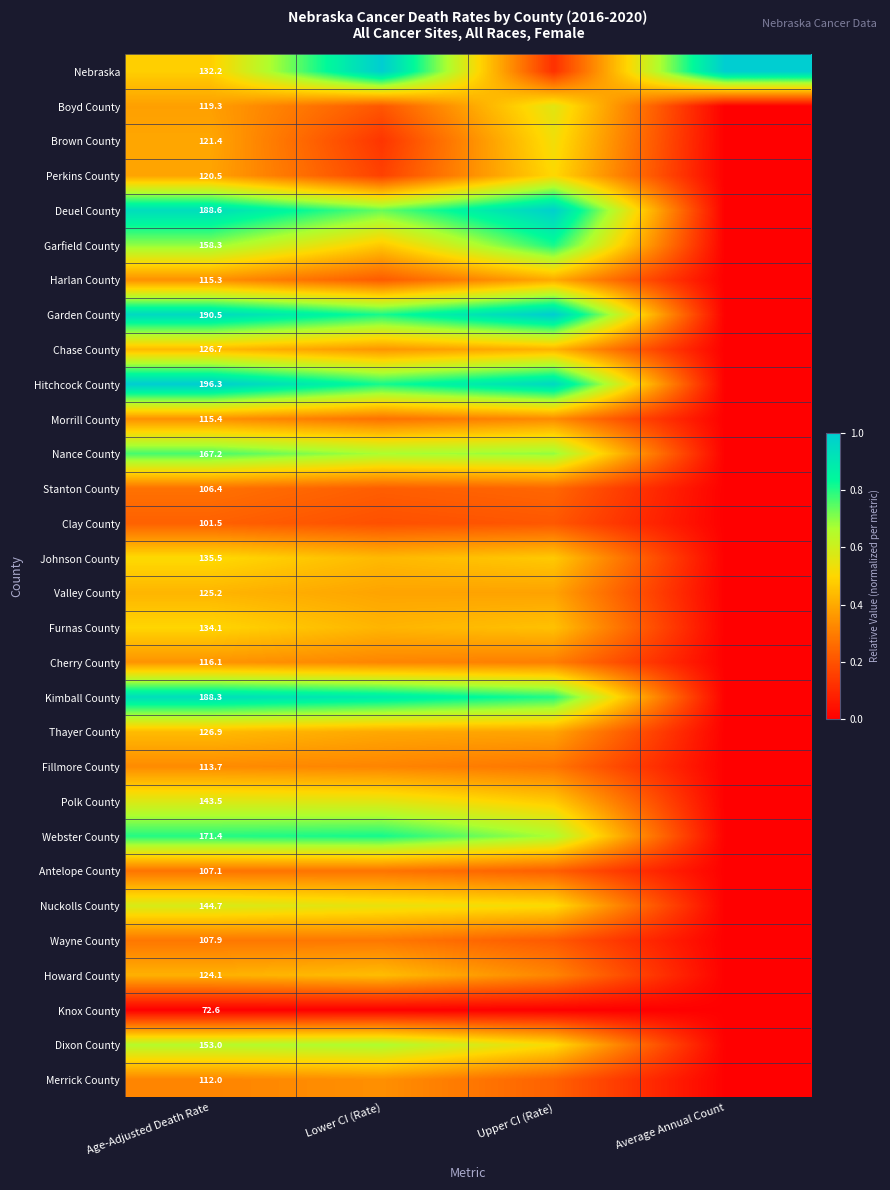

At Age-Adjusted Death Rate, list the series in order from smallest to largest.

Knox County, Clay County, Stanton County, Antelope County, Wayne County, Merrick County, Fillmore County, Harlan County, Morrill County, Cherry County, Boyd County, Perkins County, Brown County, Howard County, Valley County, Chase County, Thayer County, Nebraska, Furnas County, Johnson County, Polk County, Nuckolls County, Dixon County, Garfield County, Nance County, Webster County, Kimball County, Deuel County, Garden County, Hitchcock County